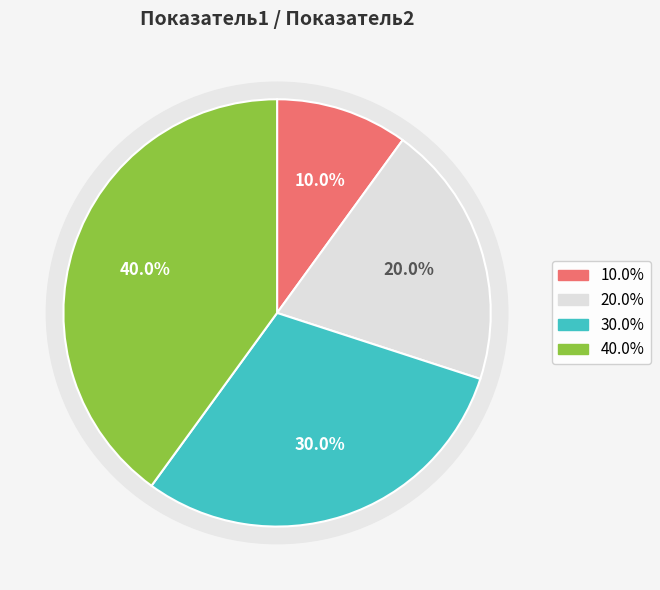

Is 3 the majority of the pie?

No